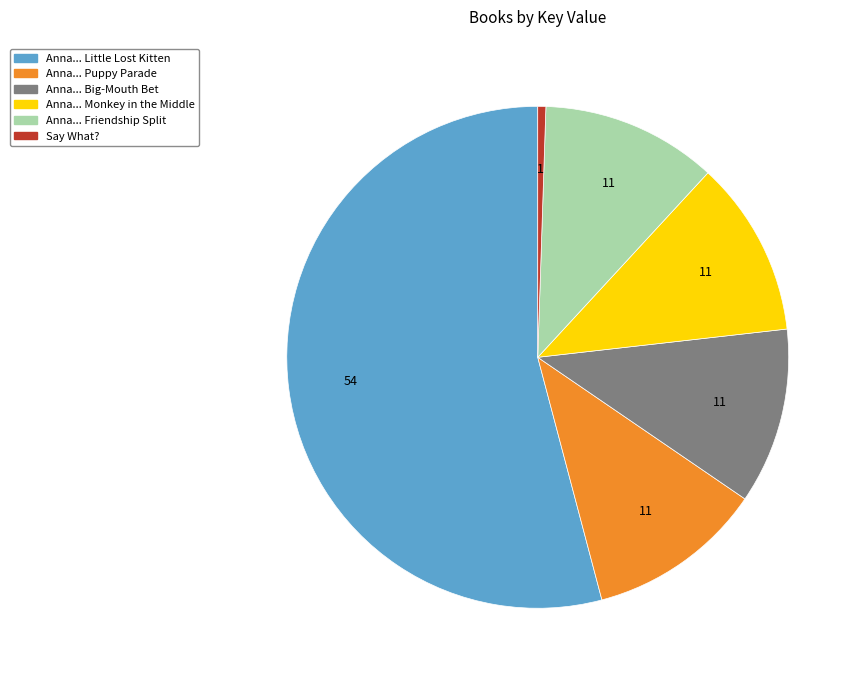

The Anna... Puppy Parade slice represents 23% of the pie. True or false?

False